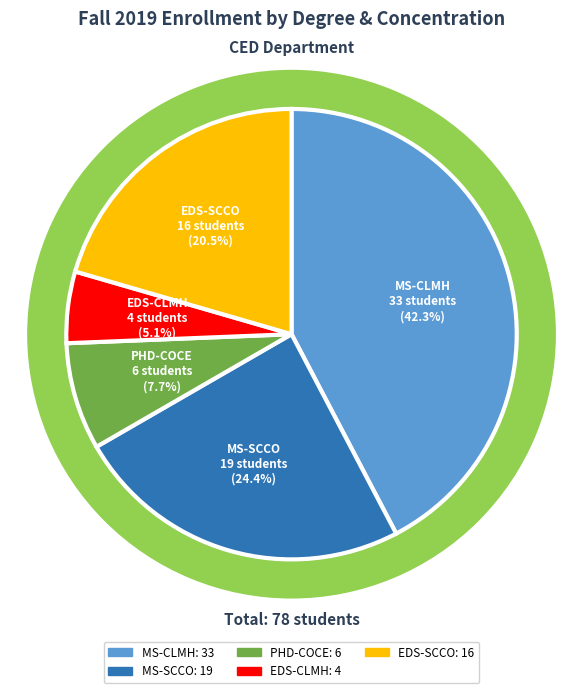

Combined, do MS-SCCO and PHD-COCE account for over 50%?

No